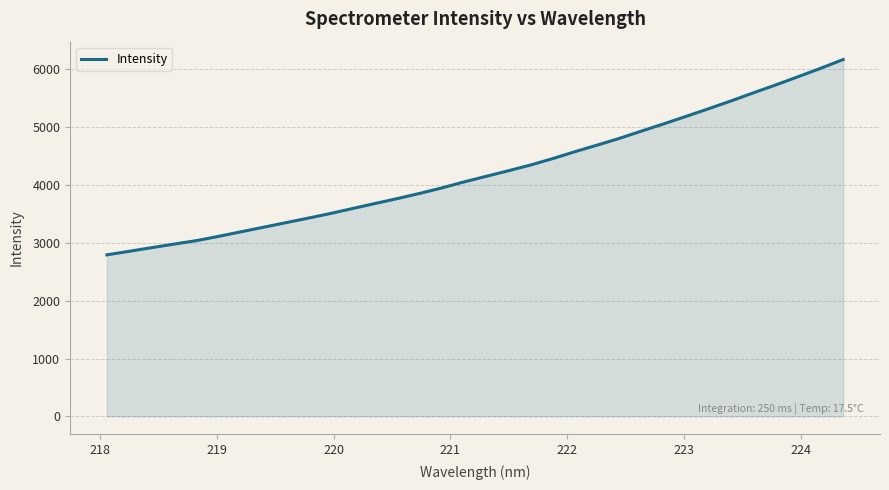

What is the average value?

4235.6